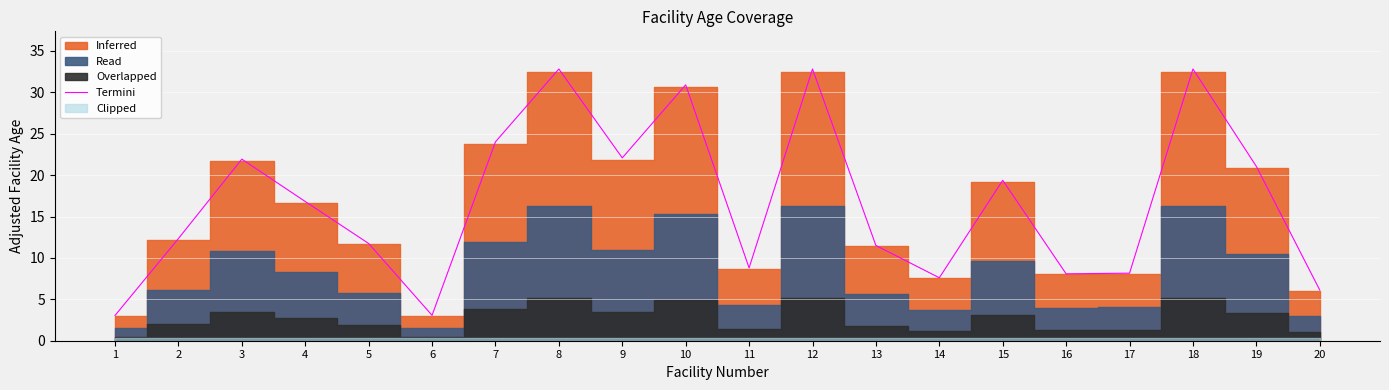

What is the minimum value shown in the chart?

3.1